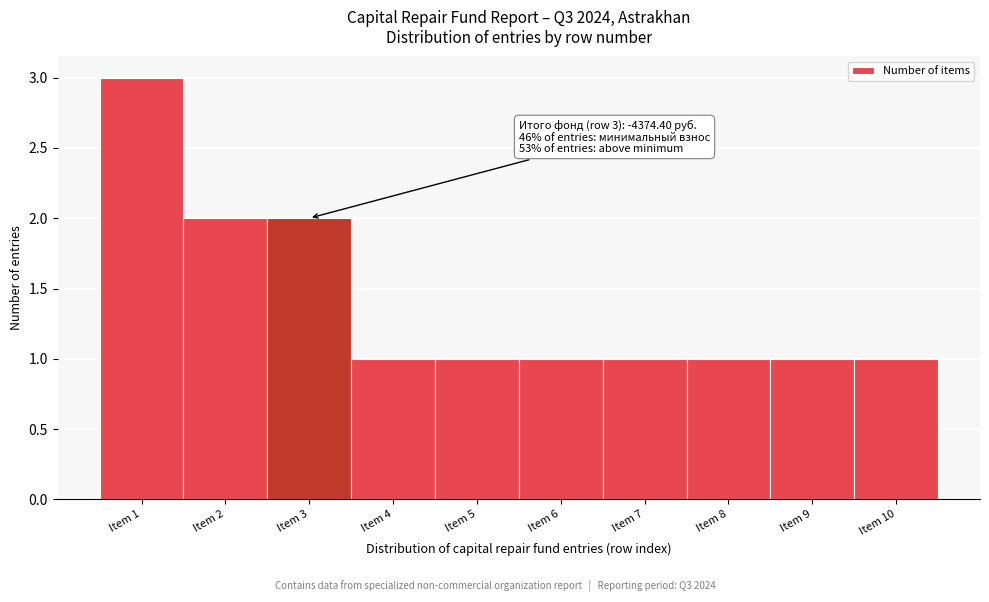

Over which range of the x-axis is the bar tallest?

0.5 to 1.5